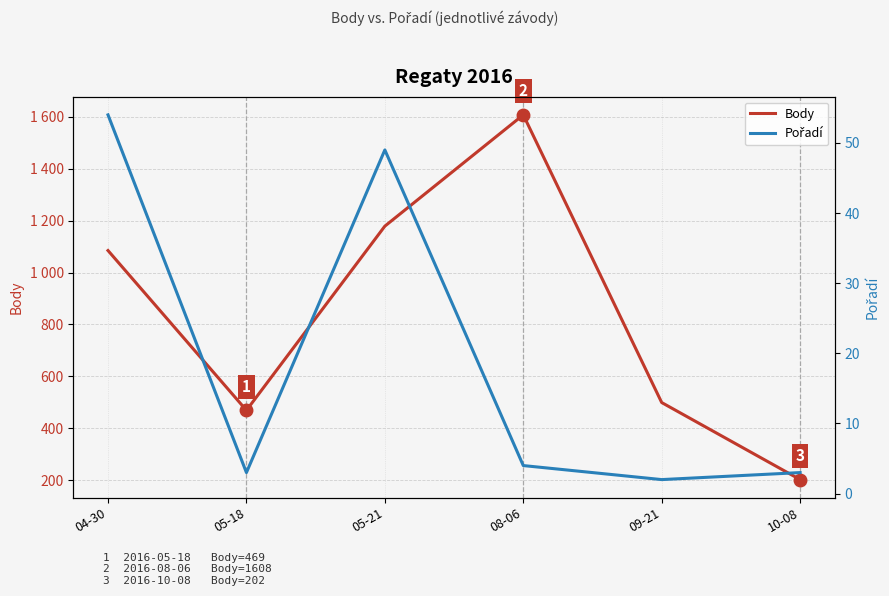

Which category has the highest value in the Body series?

08-06